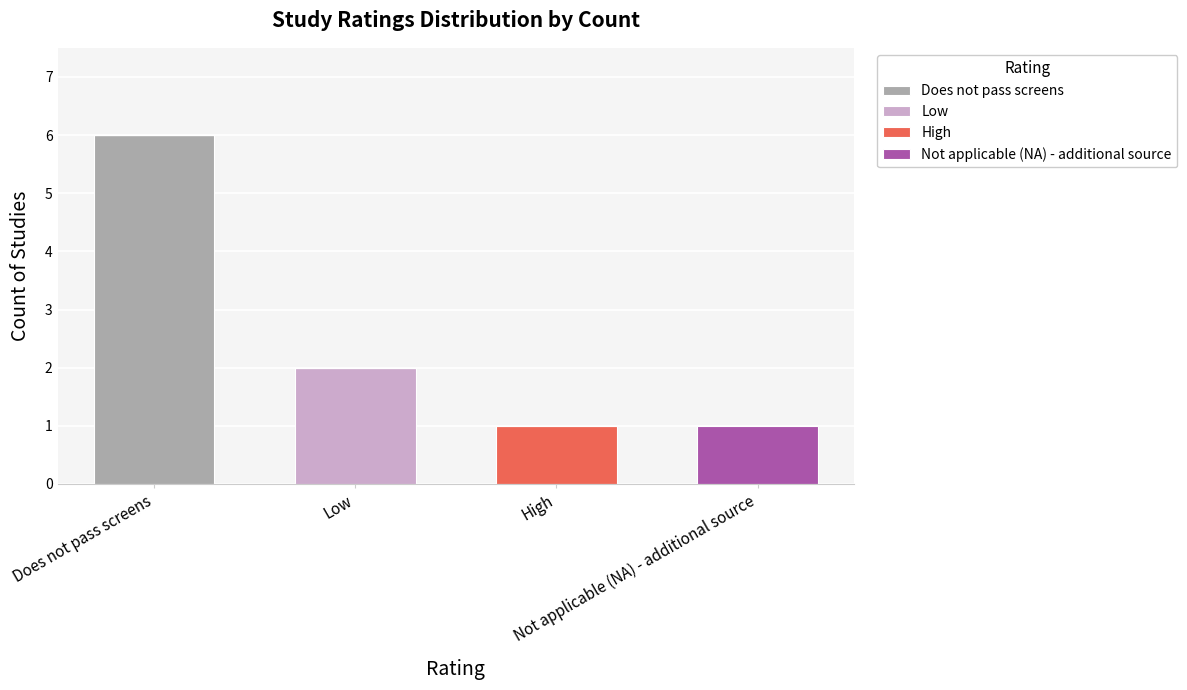

How many categories are shown in the chart?

4